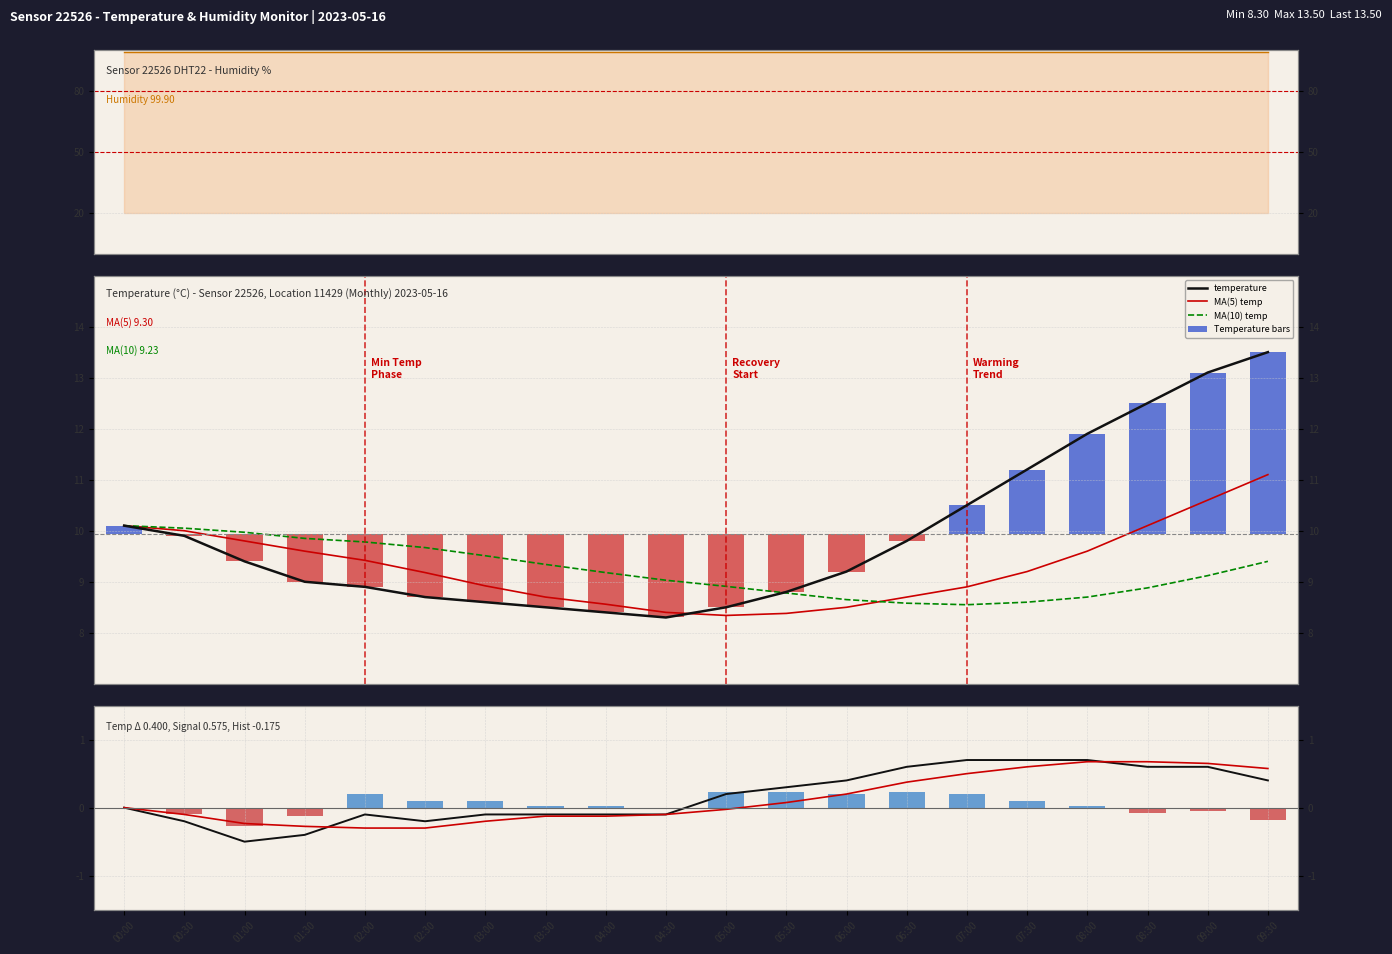

The value of temperature at 04:00 is 8.4. True or false?

True